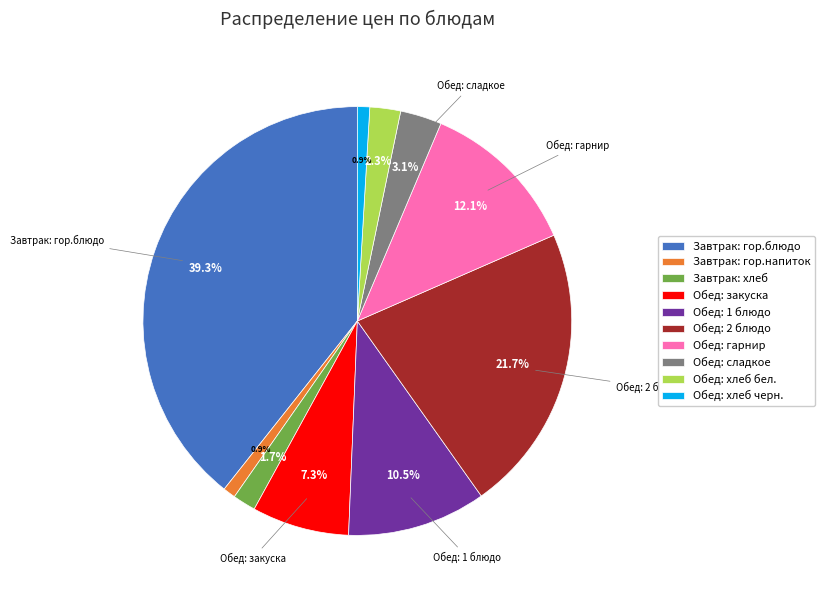

The Завтрак: гор.блюдо slice represents 39% of the pie. True or false?

True